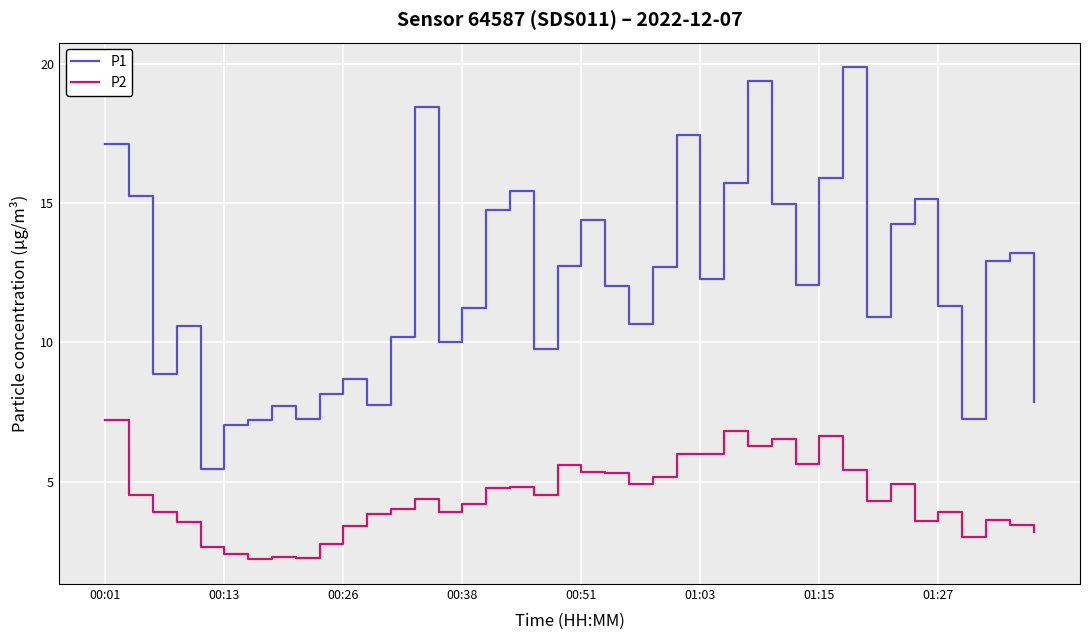

Which series has the widest spread of values?

P1